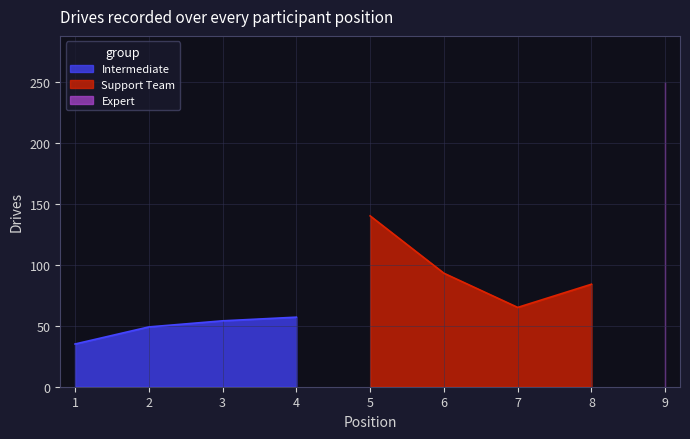

At which label is Support Team closest to 102?

6